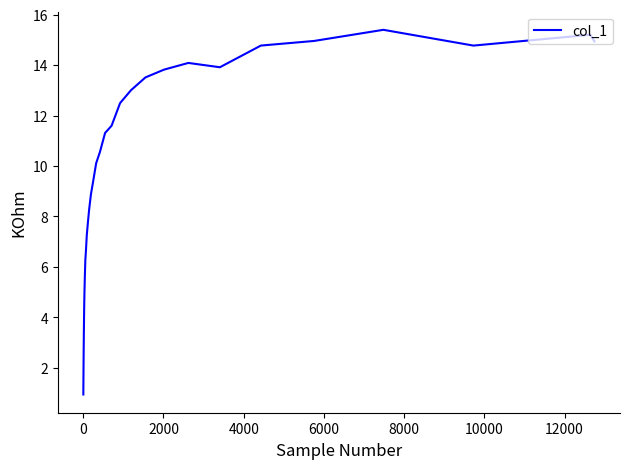

What is the maximum value shown in the chart?

15.4